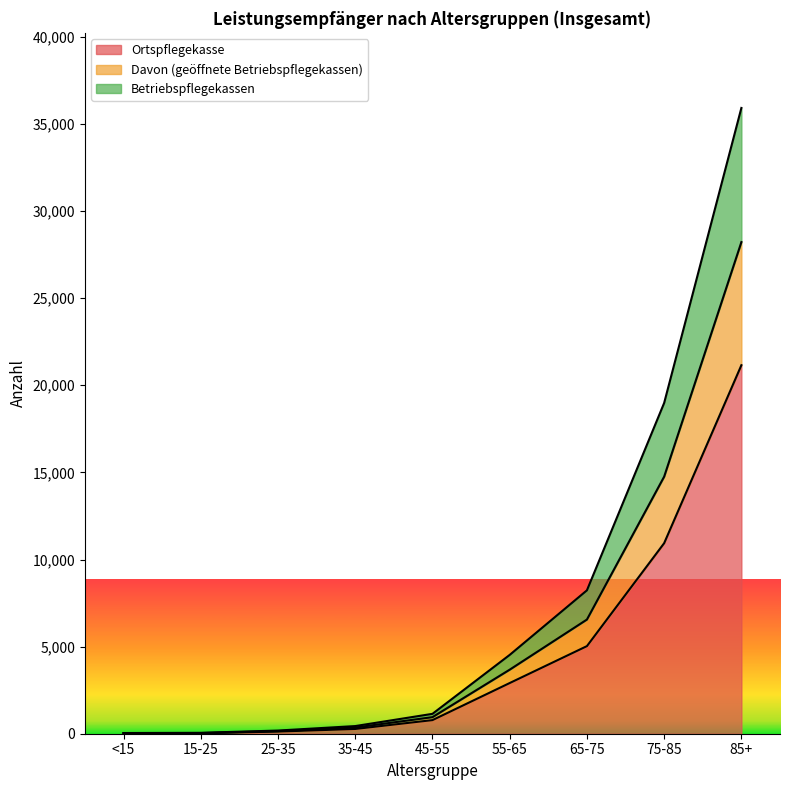

True or false: Davon (geöffnete Betriebspflegekassen) has more than 2 points higher than both neighbors.

False